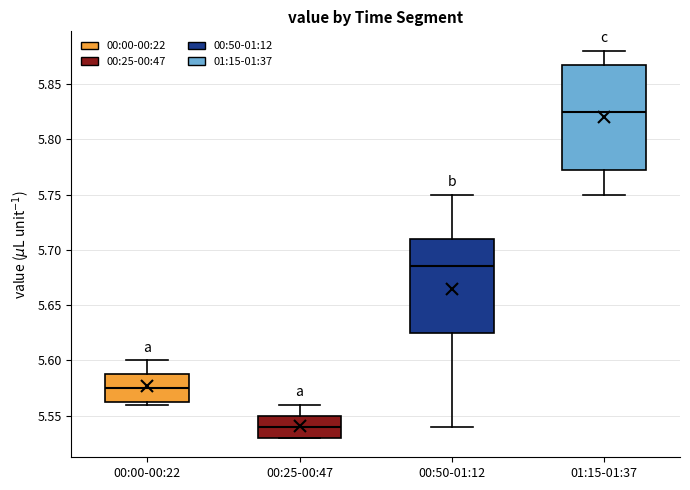

Reading left to right, read every box against the y-axis: the position of its median line, the range the box covers, and the ends of its whiskers. The values are not printed on the chart, so give them approximately, as read against the axis.

00:00-00:22: median 5.575, box 5.565 to 5.590, whiskers 5.560 to 5.600
00:25-00:47: median 5.540, box 5.530 to 5.550, whiskers 5.530 to 5.560
00:50-01:12: median 5.685, box 5.625 to 5.710, whiskers 5.540 to 5.750
01:15-01:37: median 5.825, box 5.775 to 5.870, whiskers 5.750 to 5.880